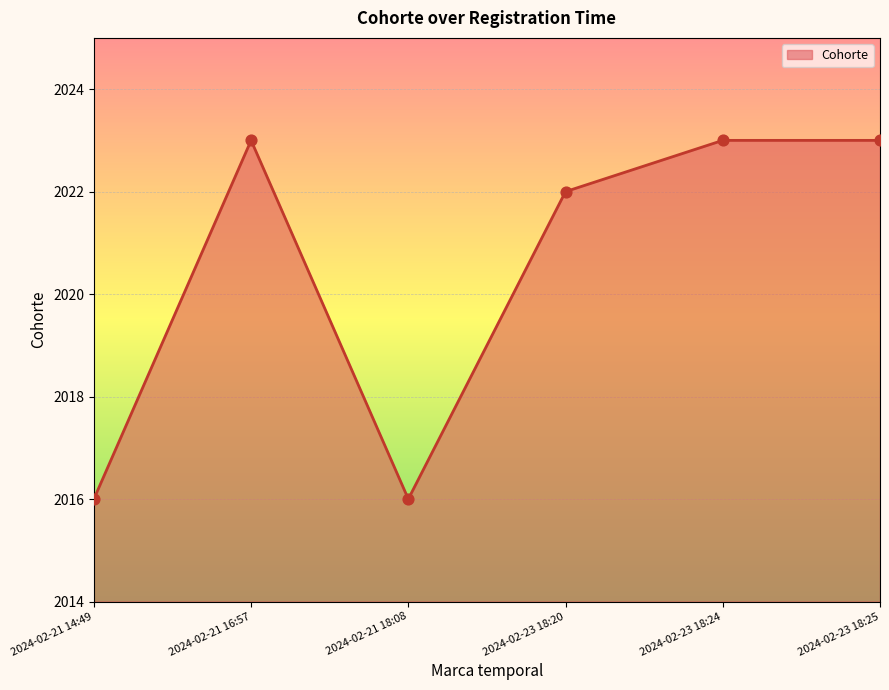

What is the change in value from 2024-02-21 14:49 to 2024-02-23 18:20?

+6